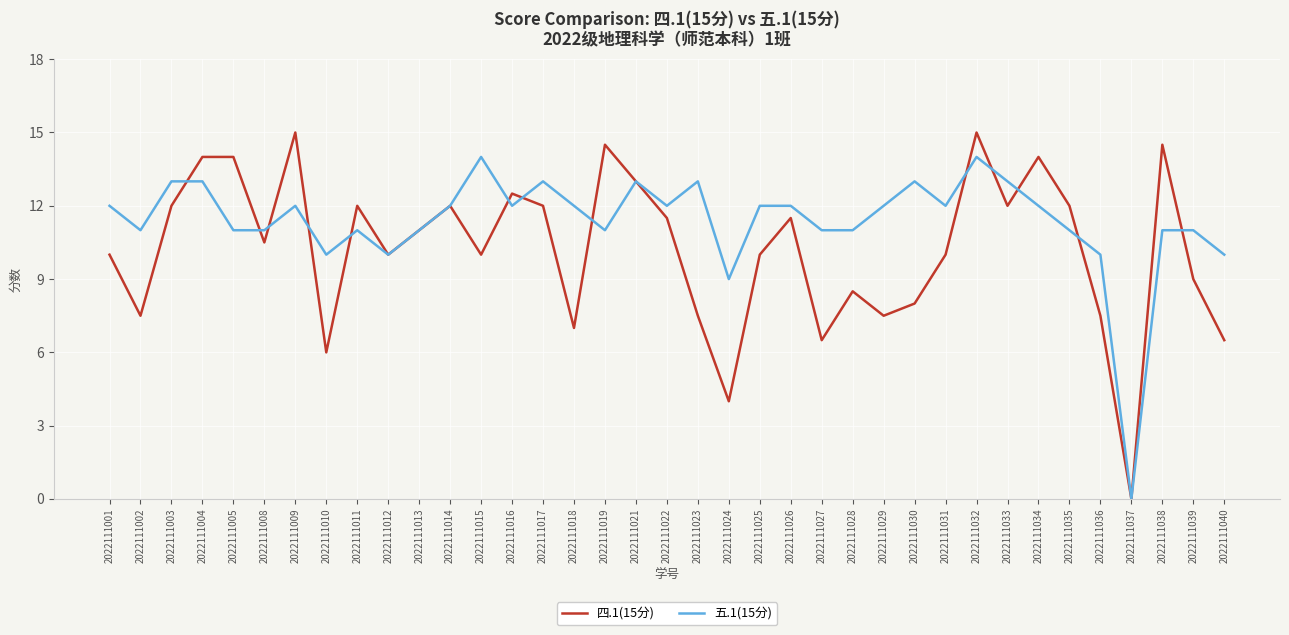

Reading left to right, what are all the values shown in this chart?

四.1(15分): 2022111001=10.0	2022111002=7.5	2022111003=12.0	2022111004=14.0	2022111005=14.0	2022111008=10.5	2022111009=15.0	2022111010=6.0	2022111011=12.0	2022111012=10.0	2022111013=11.0	2022111014=12.0	2022111015=10.0	2022111016=12.5	2022111017=12.0	2022111018=7.0	2022111019=14.5	2022111021=13.0	2022111022=11.5	2022111023=7.5	2022111024=4.0	2022111025=10.0	2022111026=11.5	2022111027=6.5	2022111028=8.5	2022111029=7.5	2022111030=8.0	2022111031=10.0	2022111032=15.0	2022111033=12.0	2022111034=14.0	2022111035=12.0	2022111036=7.5	2022111037=0.0	2022111038=14.5	2022111039=9.0	2022111040=6.5
五.1(15分): 2022111001=12.0	2022111002=11.0	2022111003=13.0	2022111004=13.0	2022111005=11.0	2022111008=11.0	2022111009=12.0	2022111010=10.0	2022111011=11.0	2022111012=10.0	2022111013=11.0	2022111014=12.0	2022111015=14.0	2022111016=12.0	2022111017=13.0	2022111018=12.0	2022111019=11.0	2022111021=13.0	2022111022=12.0	2022111023=13.0	2022111024=9.0	2022111025=12.0	2022111026=12.0	2022111027=11.0	2022111028=11.0	2022111029=12.0	2022111030=13.0	2022111031=12.0	2022111032=14.0	2022111033=13.0	2022111034=12.0	2022111035=11.0	2022111036=10.0	2022111037=0.0	2022111038=11.0	2022111039=11.0	2022111040=10.0